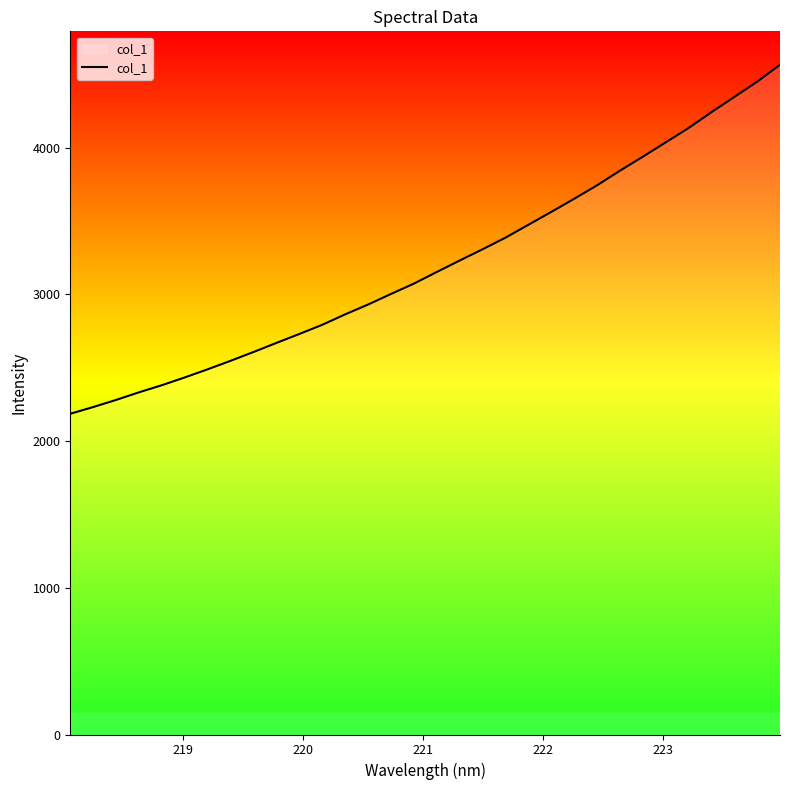

How many lines are shown in the chart?

1